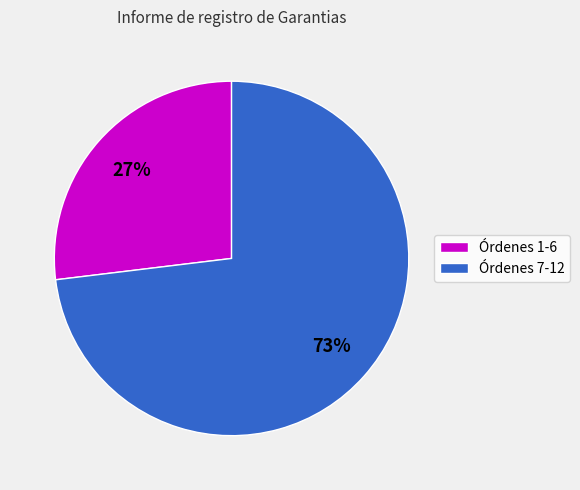

Which category has the biggest portion of the pie?

Órdenes 7-12